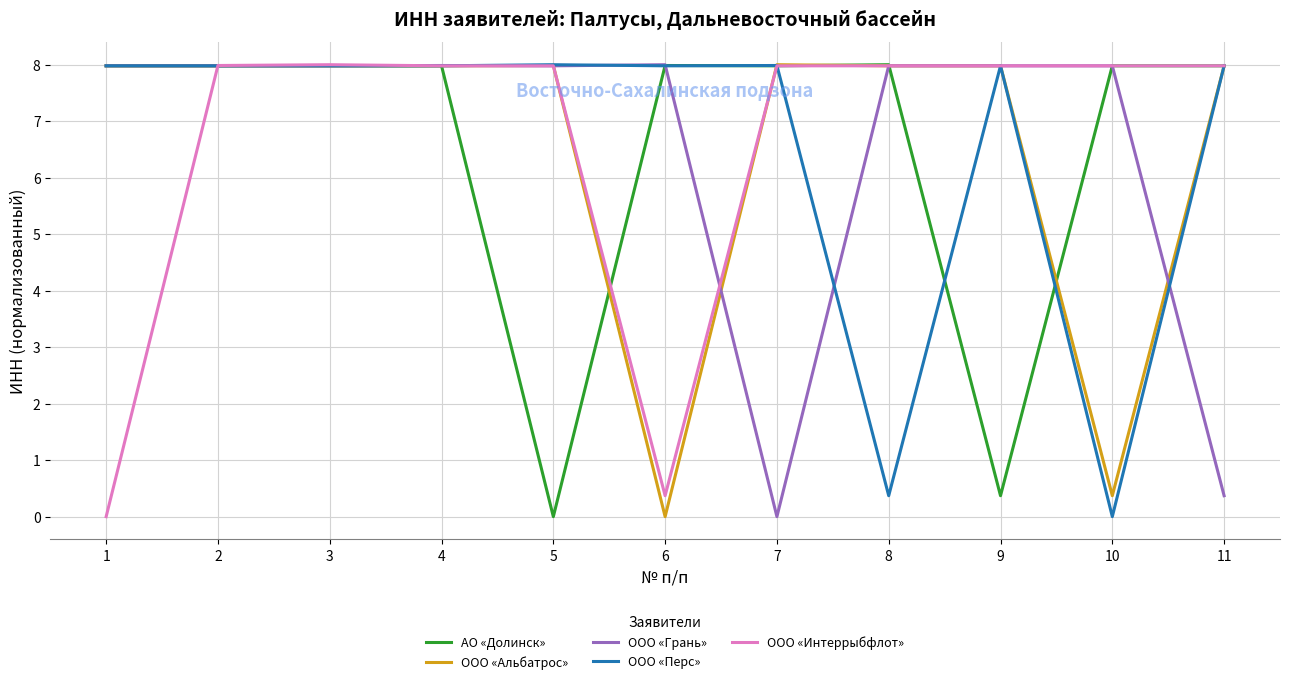

What is the total value across all series at 8?

32.3